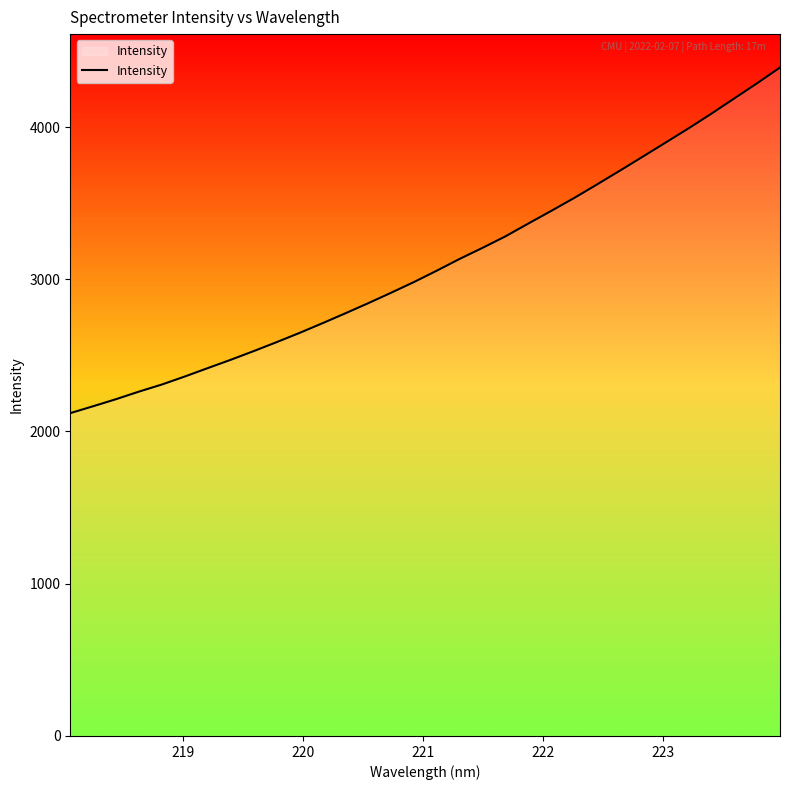

What is the minimum value shown in the chart?

2120.6